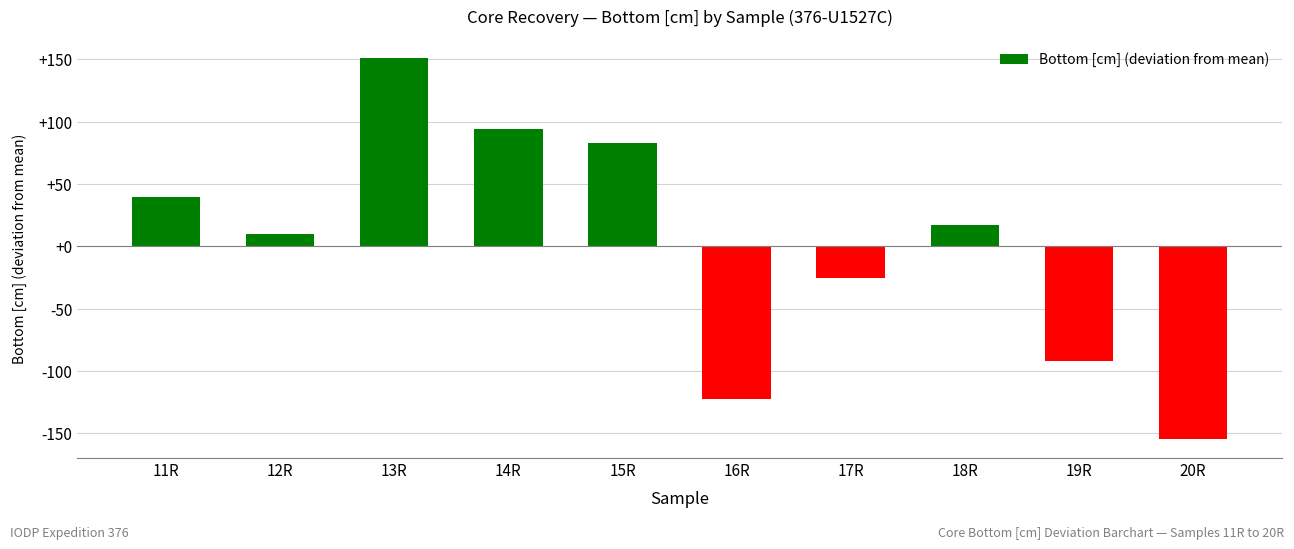

What is the label of the 5th bar from the left?

15R